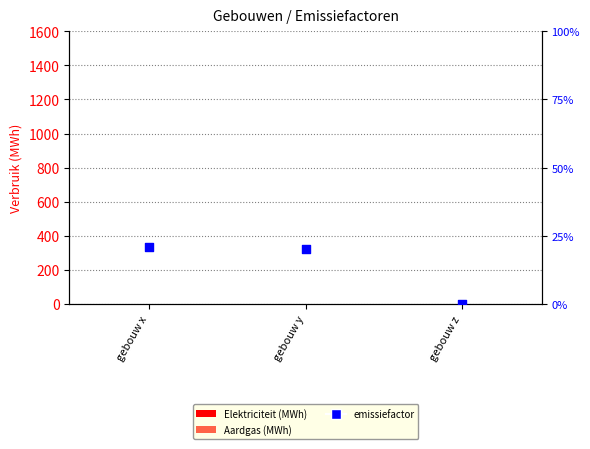

Which series has the widest spread of Y values?

emissiefactor